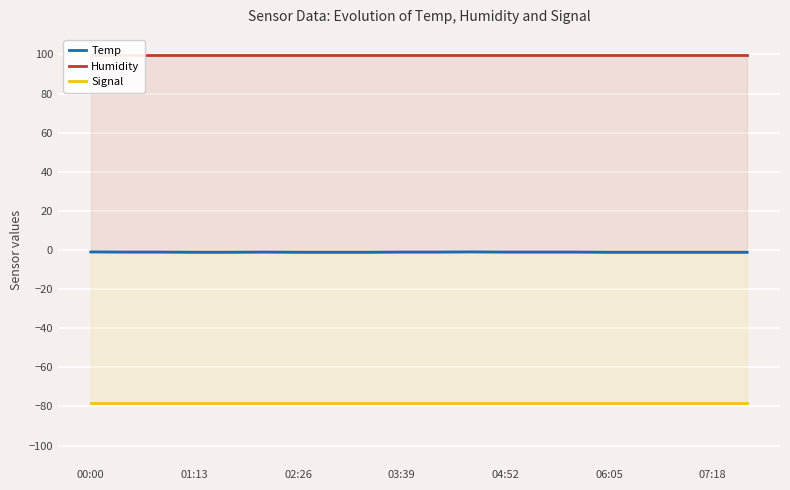

True or false: Temp and Signal intersect in this chart.

False